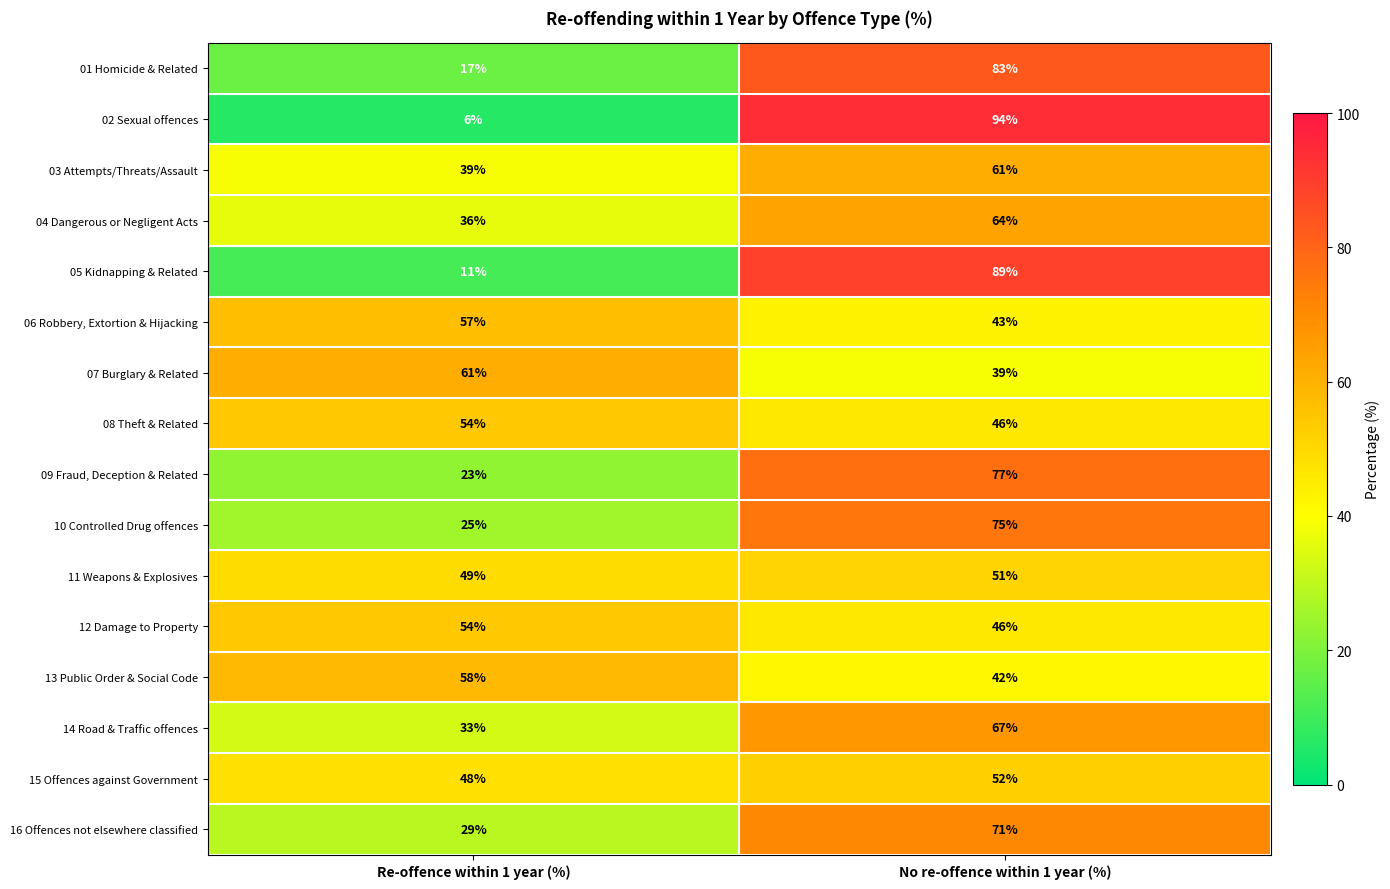

What is the spread (max minus min) of values at Re-offence within 1 year (%)?

55